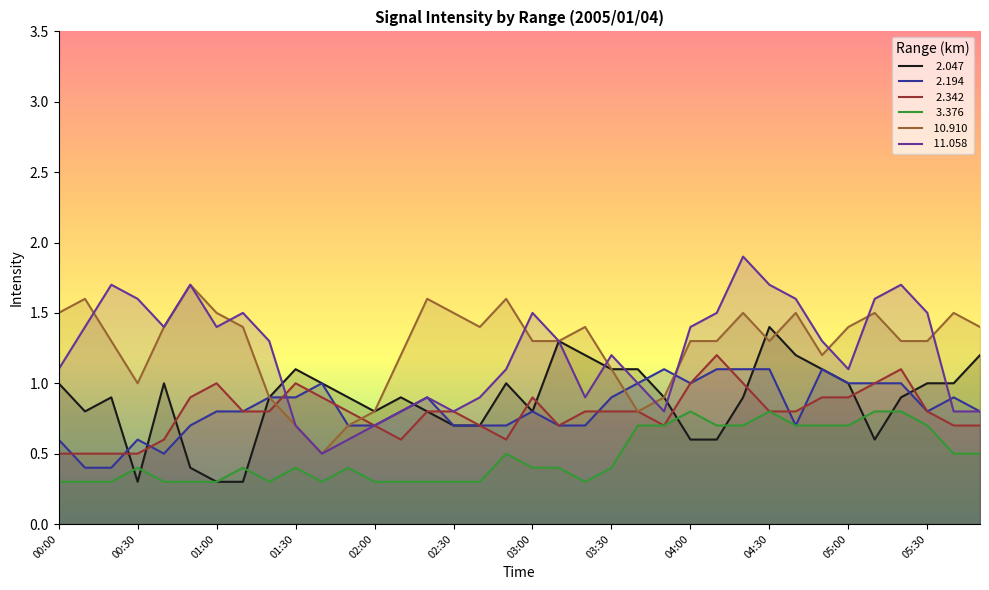

Which series has the largest total across all categories?

 10.910